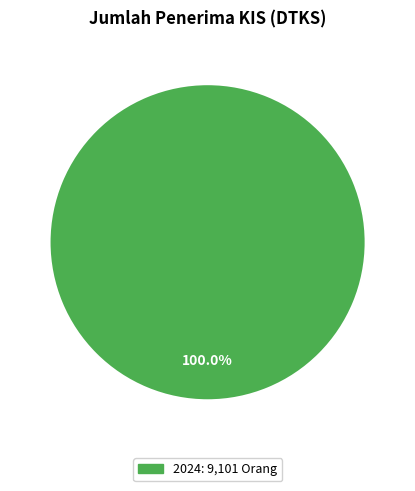

Count the number of slices in the pie.

1